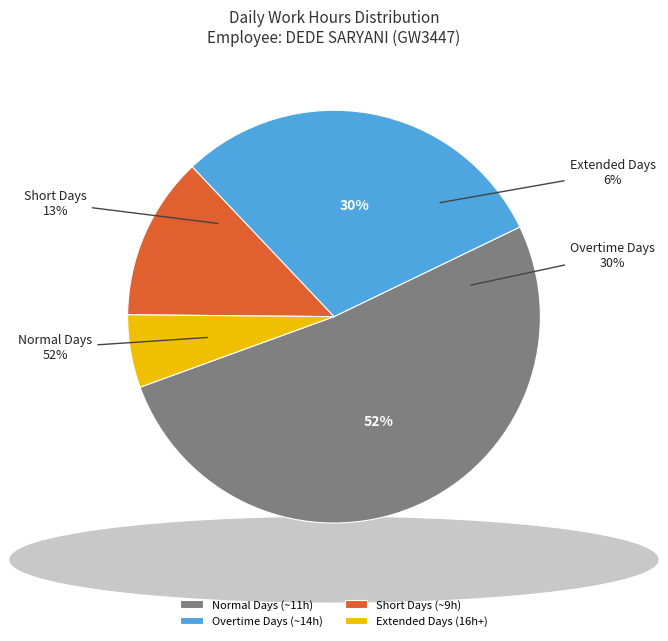

True or false: 30-Wed accounts for 1% of the total.

False